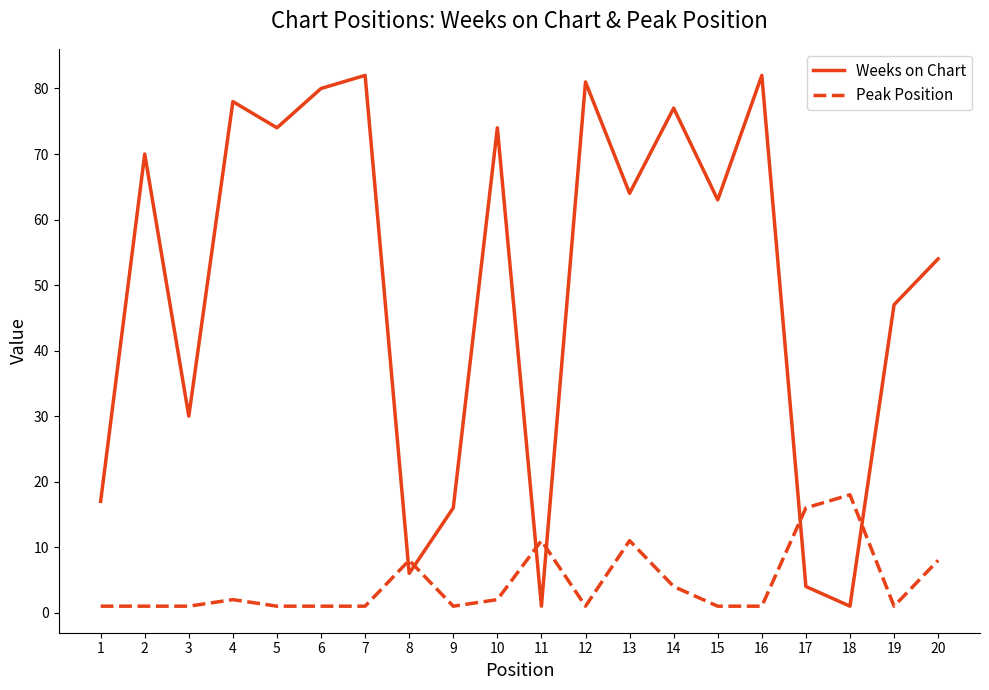

What is the lowest value of the Weeks on Chart series?

1